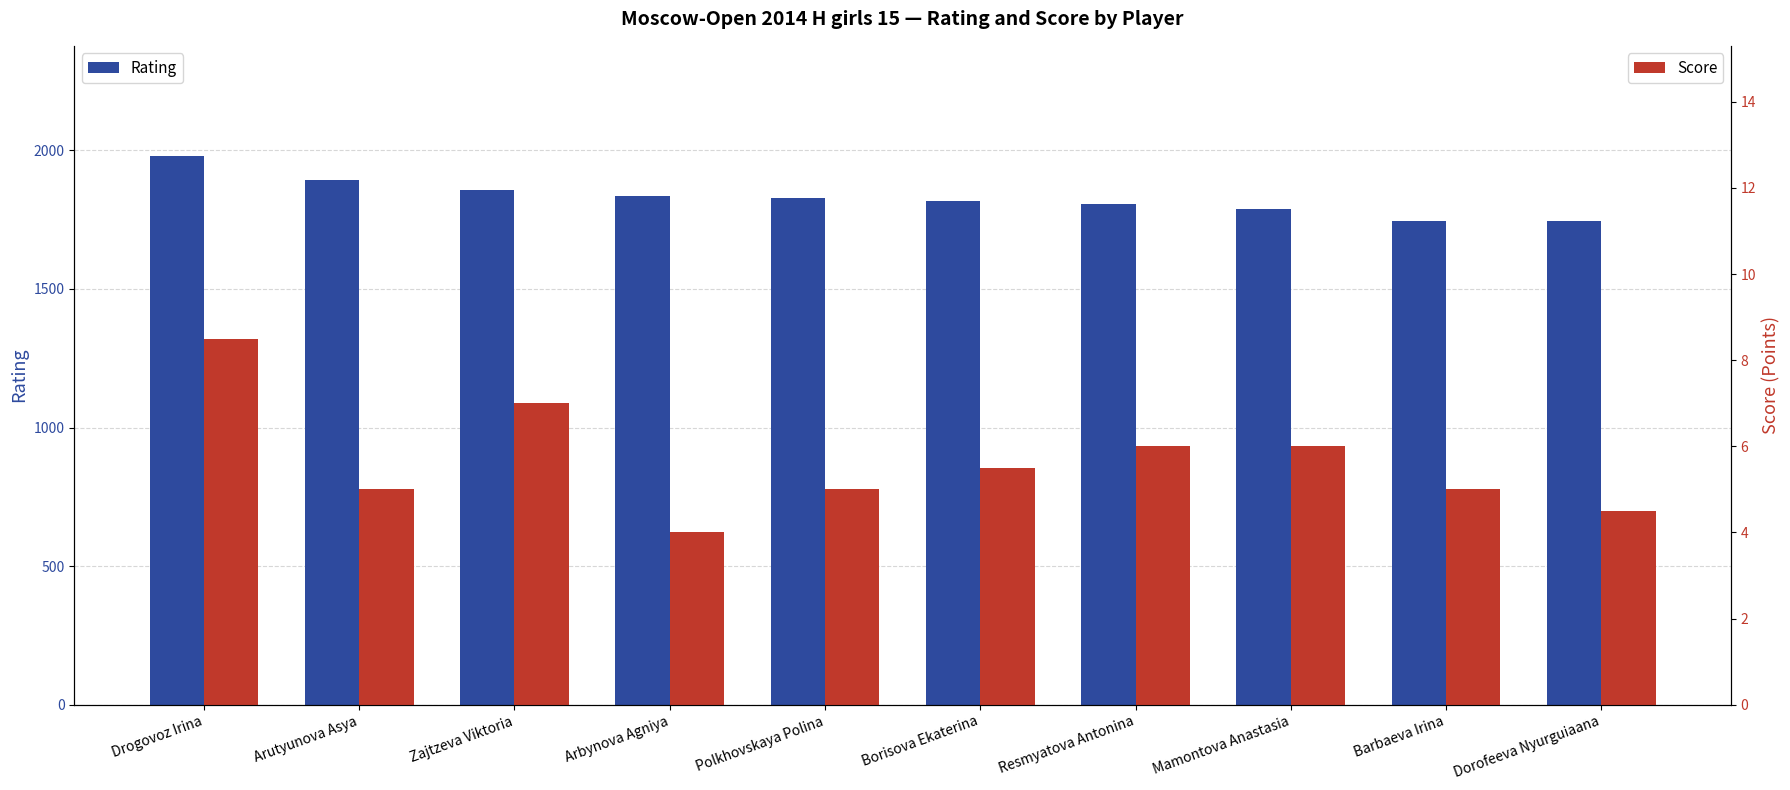

How many bars are there in each group?

2